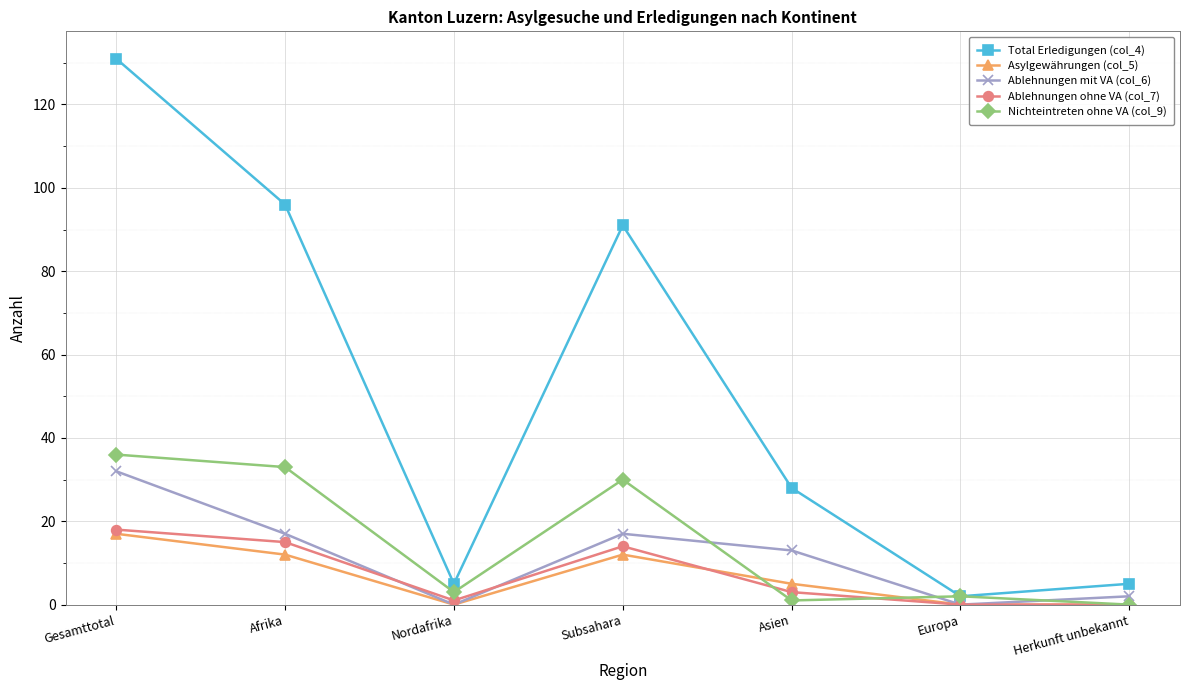

How many lines are shown in the chart?

5